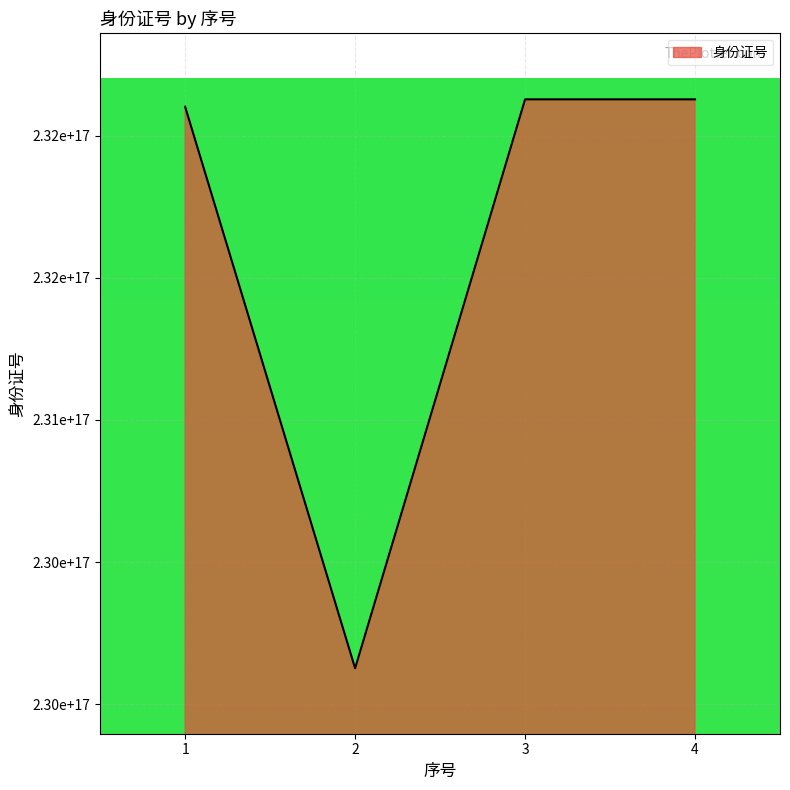

How many points are lower than both their immediate neighbors (excluding endpoints)?

1